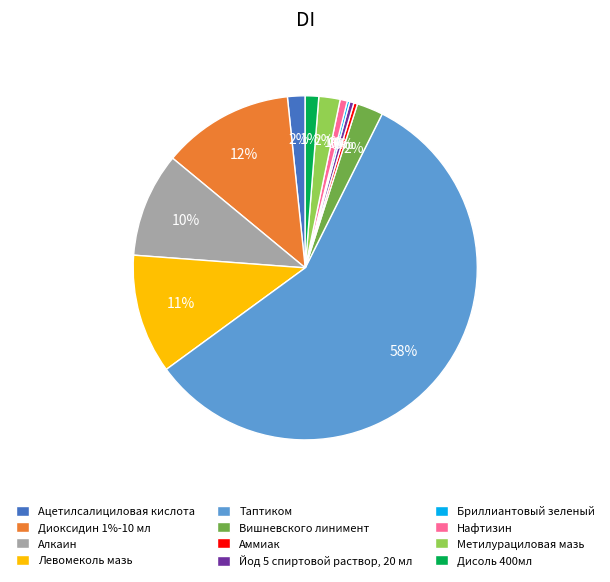

Which category accounts for the majority?

Таптиком